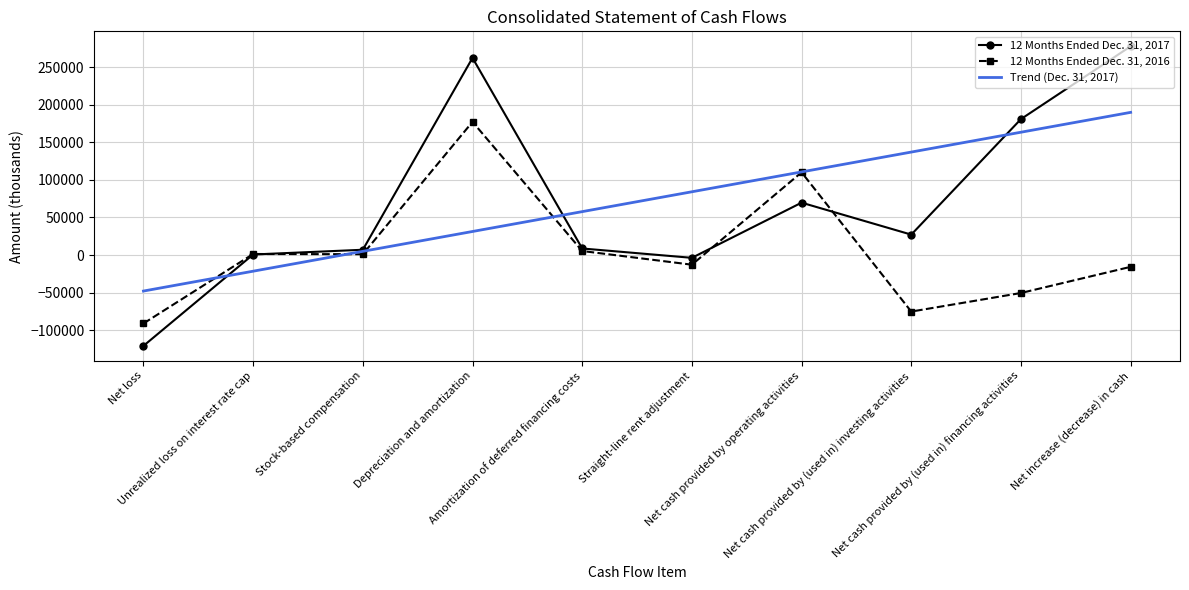

List the series in order of their peak value, highest first.

12 Months Ended Dec. 31, 2017, Trend (Dec. 31, 2017), 12 Months Ended Dec. 31, 2016